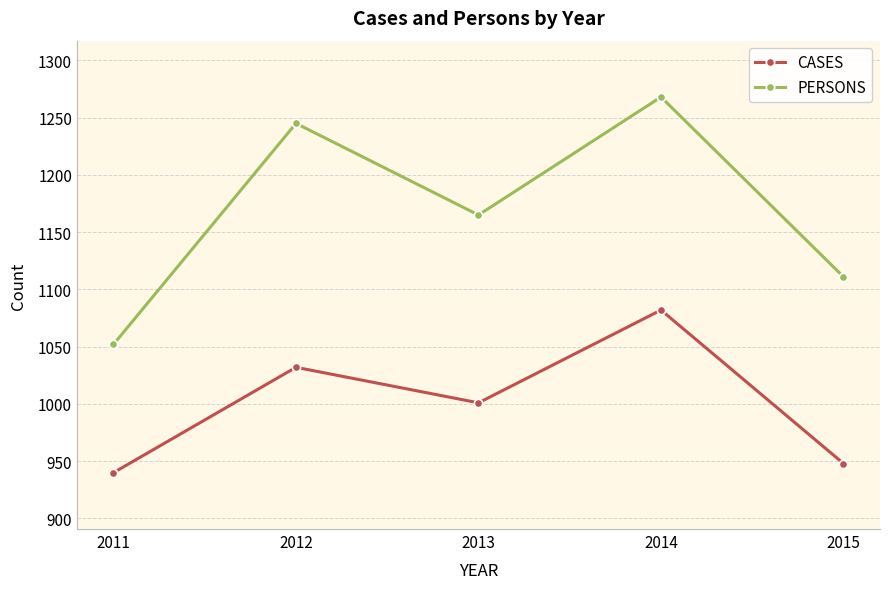

Where is PERSONS nearest to the value 1160?

2013